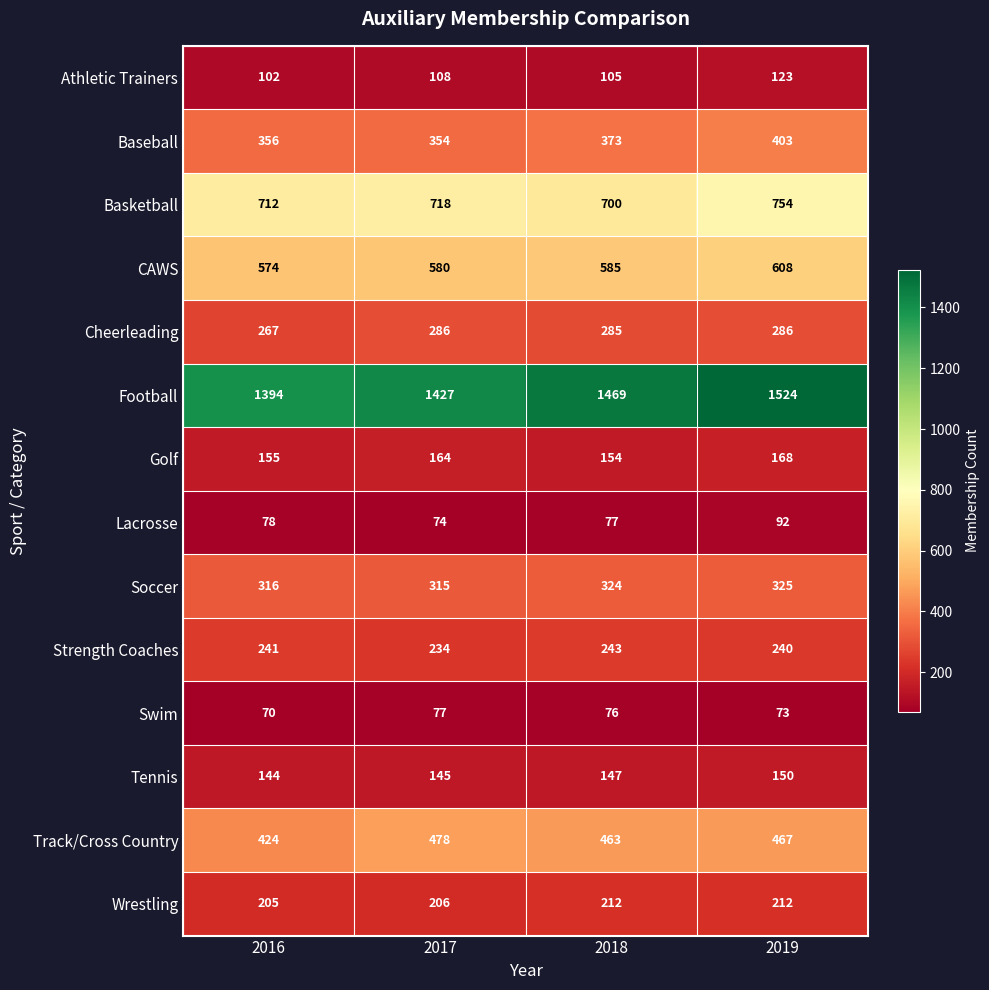

Rank the series at 2016 from highest to lowest value.

Football, Basketball, CAWS, Track/Cross Country, Baseball, Soccer, Cheerleading, Strength Coaches, Wrestling, Golf, Tennis, Athletic Trainers, Lacrosse, Swim